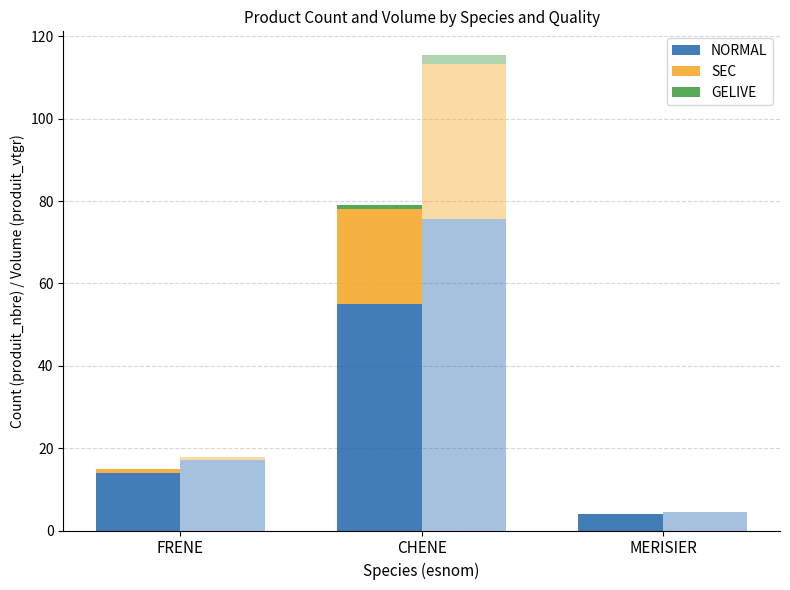

Where is SEC nearest to the value 11?

FRENE